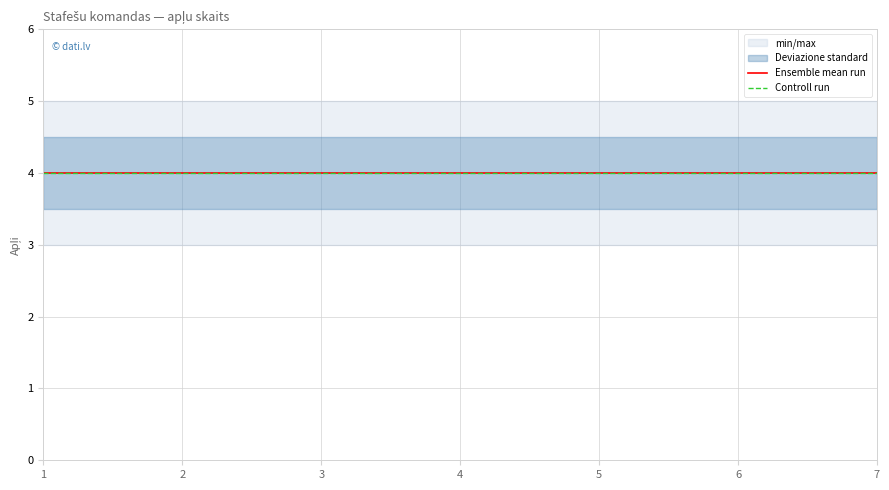

Reading right to left, transcribe all the data shown in this chart.

Apļi: 4.0	4.0	4.0	4.0	4.0	4.0	4.0
min_max_lower: 3.0	3.0	3.0	3.0	3.0	3.0	3.0
min_max_upper: 5.0	5.0	5.0	5.0	5.0	5.0	5.0
std_lower: 3.5	3.5	3.5	3.5	3.5	3.5	3.5
std_upper: 4.5	4.5	4.5	4.5	4.5	4.5	4.5